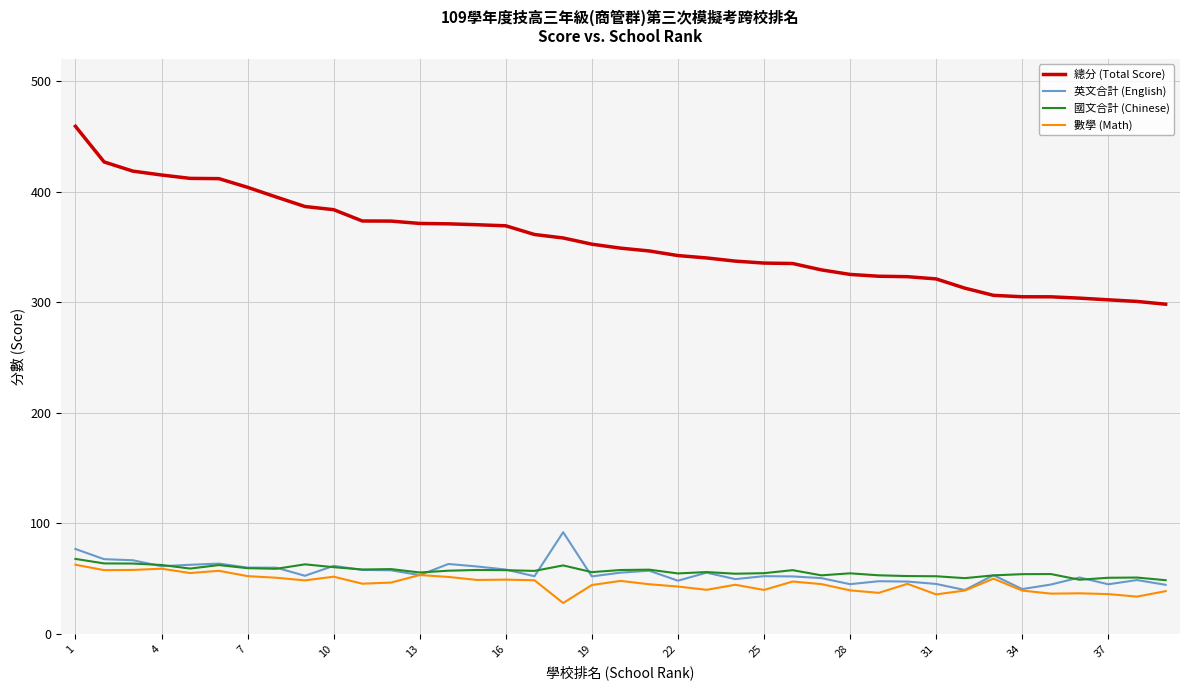

Which series has the largest total across all categories?

總分 (Total Score)